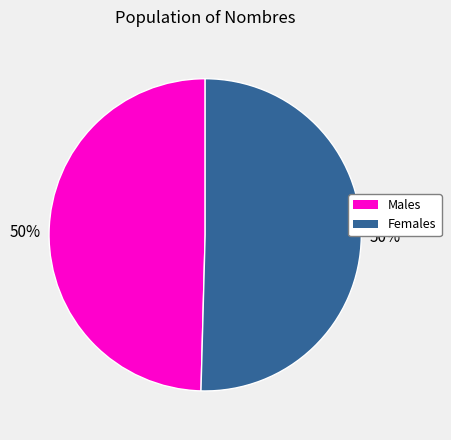

To the nearest percent, what is the average slice percentage?

50%